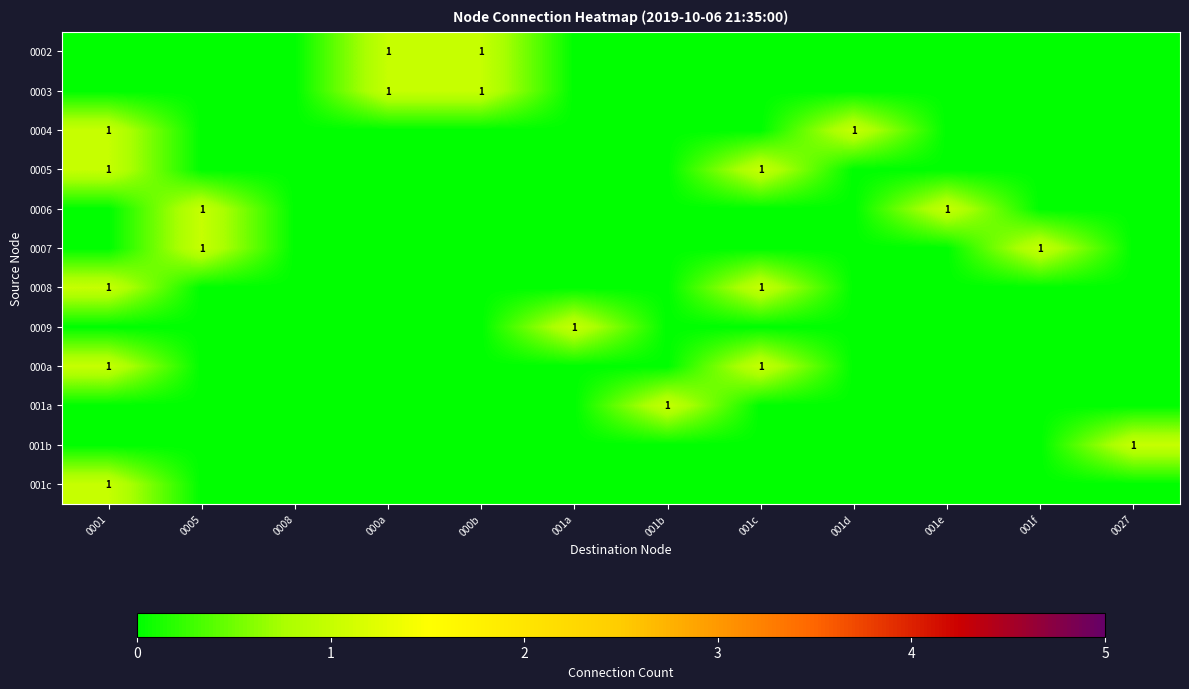

At which label is 001b closest to 0?

0001